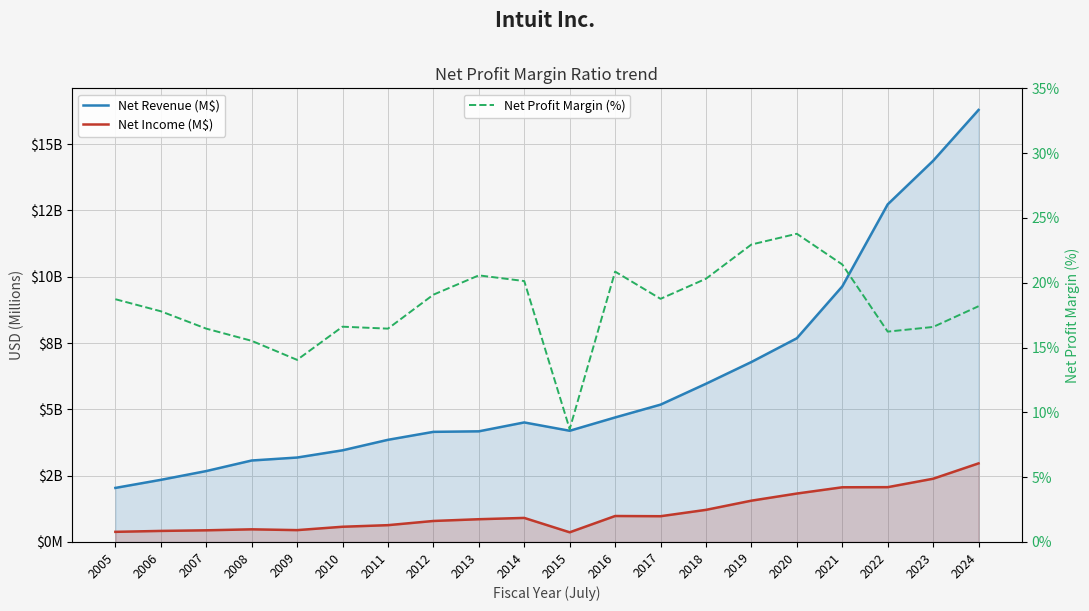

What is the total value across all series at 2017?

6166.8